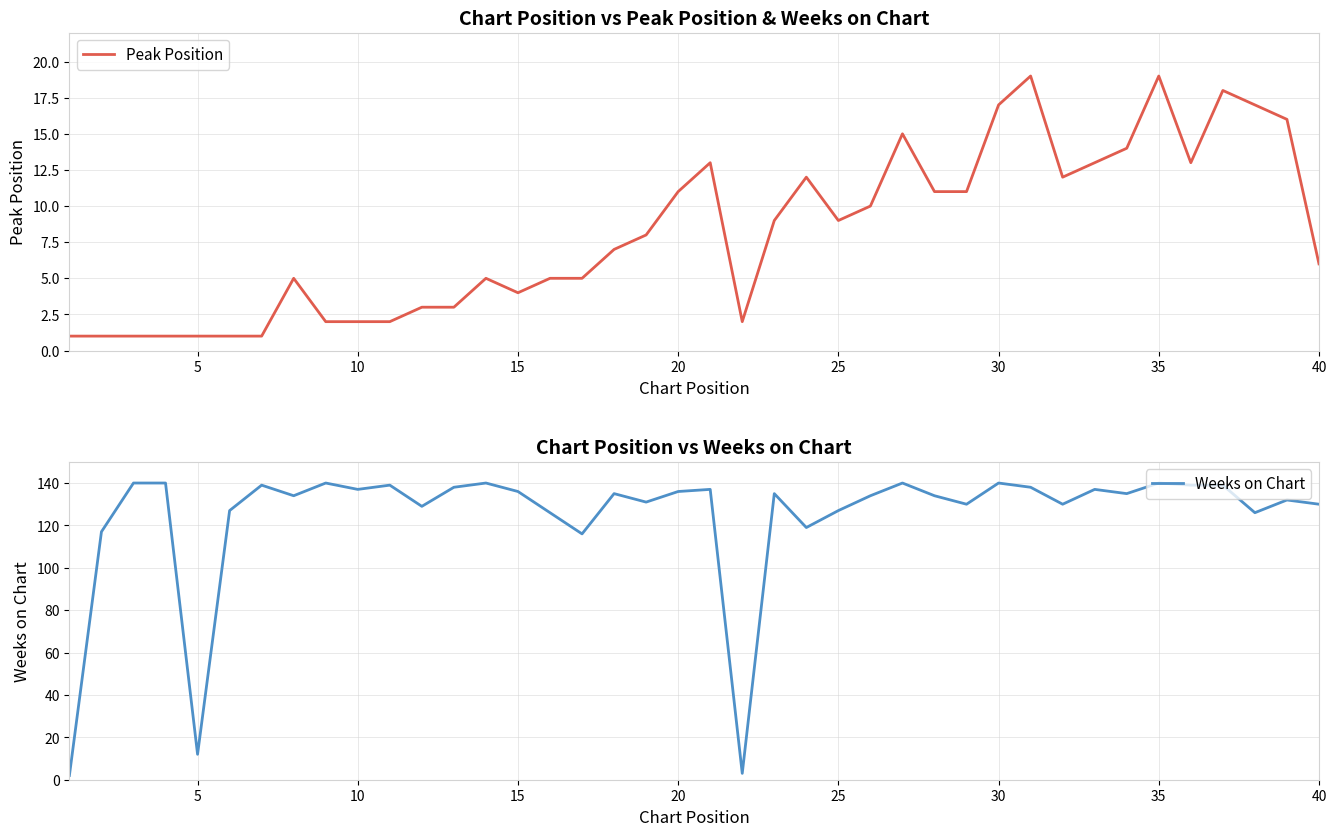

What is the highest value of the Peak Position series?

19